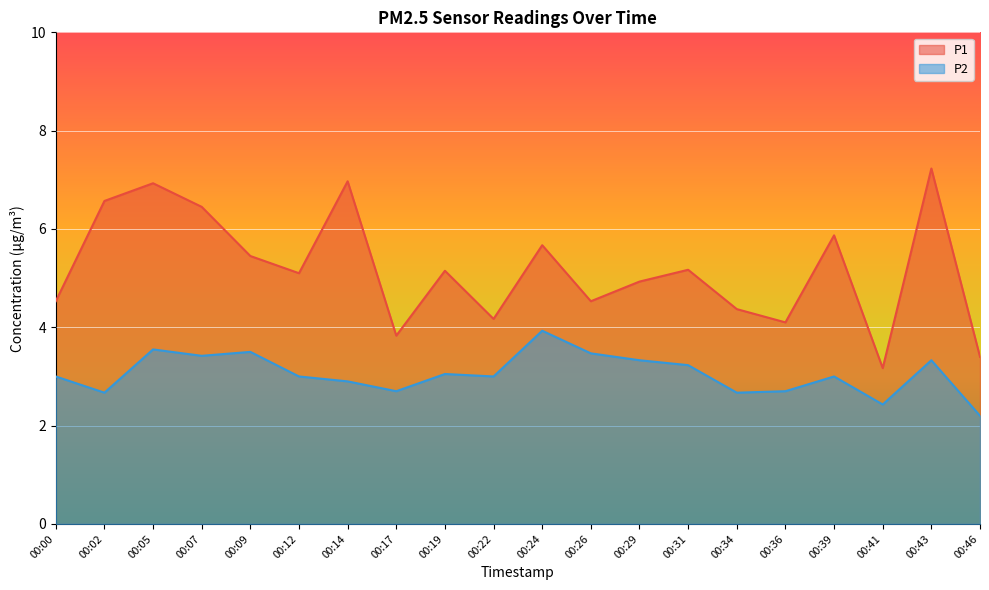

What is the value of the P2 point at the 14th from the left?

3.2